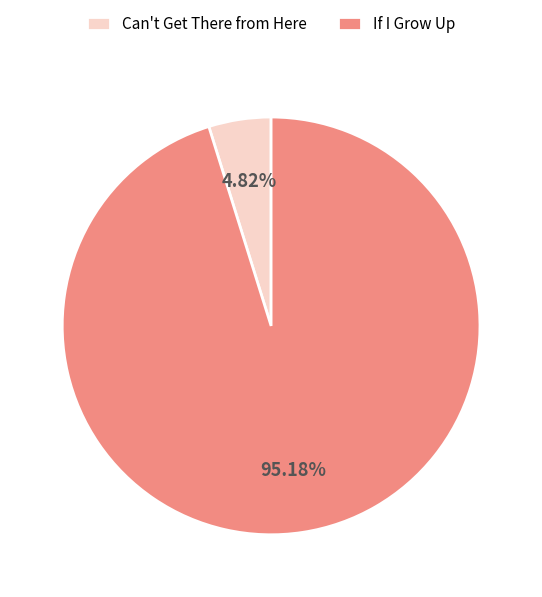

Count the number of slices in the pie.

2